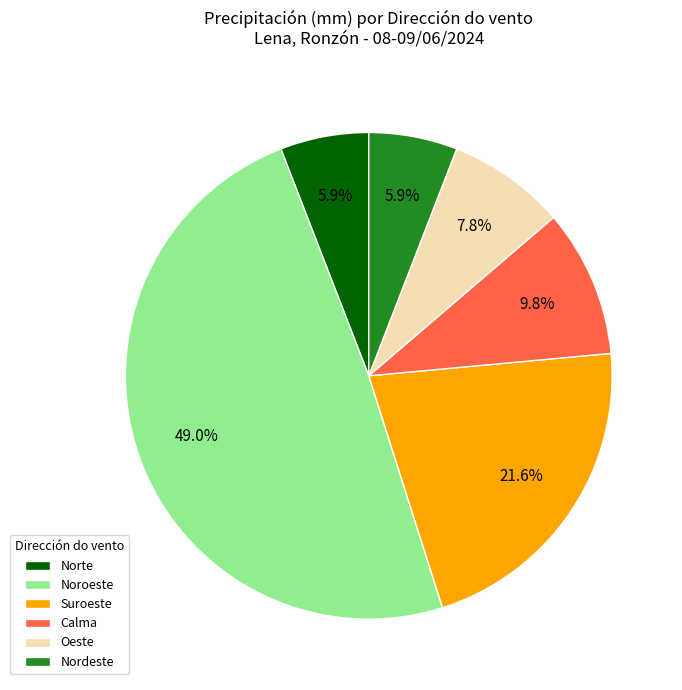

How many segments does this pie chart have?

6